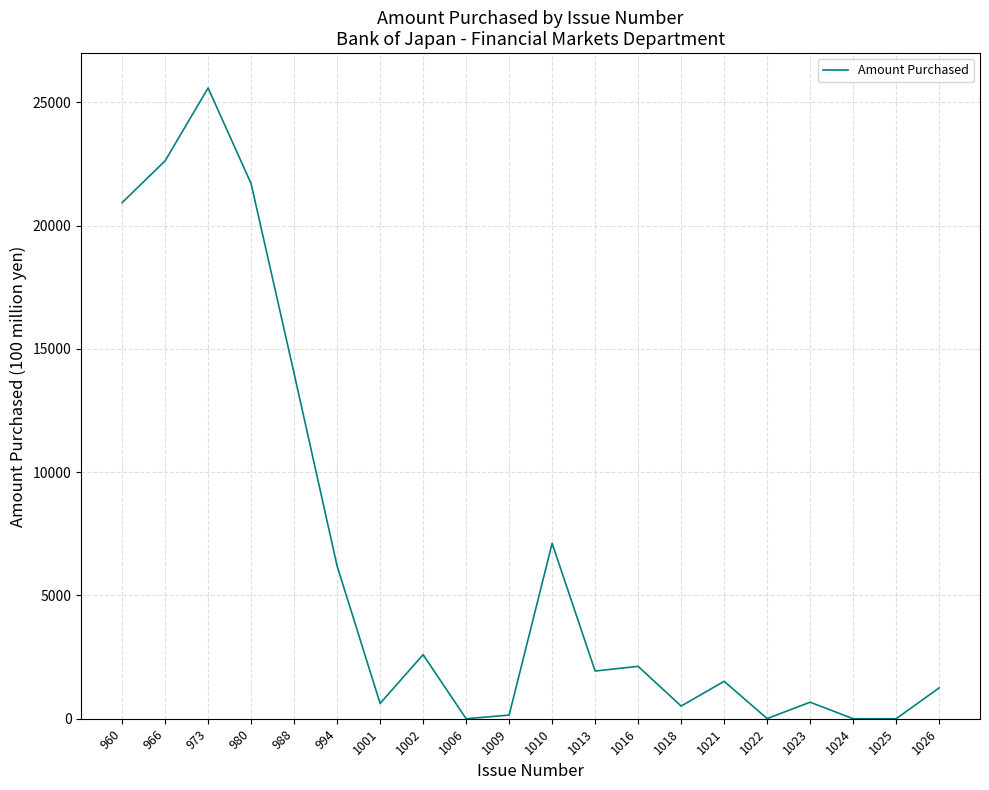

What is the change in value from 1002 to 1024?

-2599